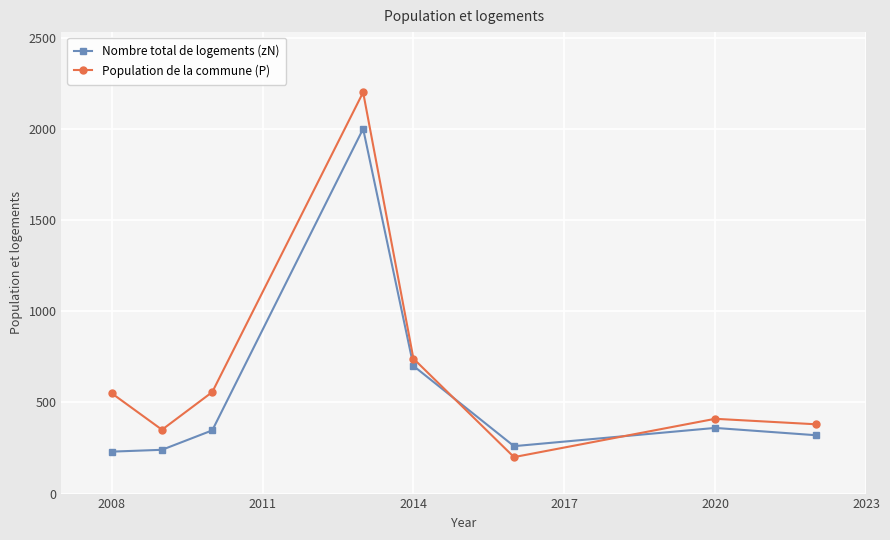

What is the difference between the maximum and second lowest values in the Nombre total de logements (zN) series?

1760.0